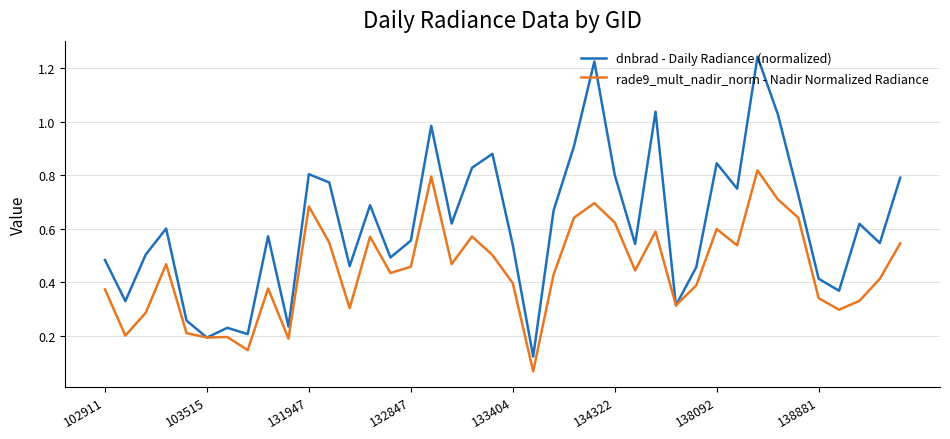

Which series has the largest total across all categories?

dnbrad - Daily Radiance (normalized)